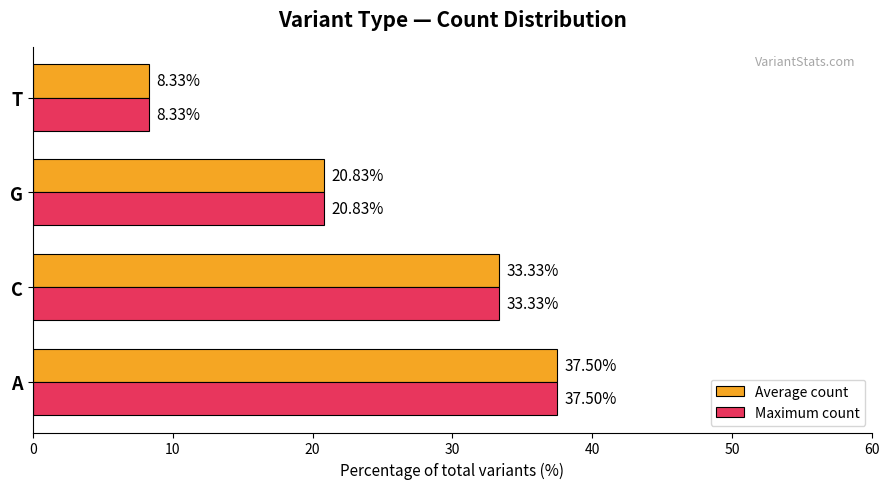

List the labels in order of Maximum count value, smallest first.

T, G, C, A